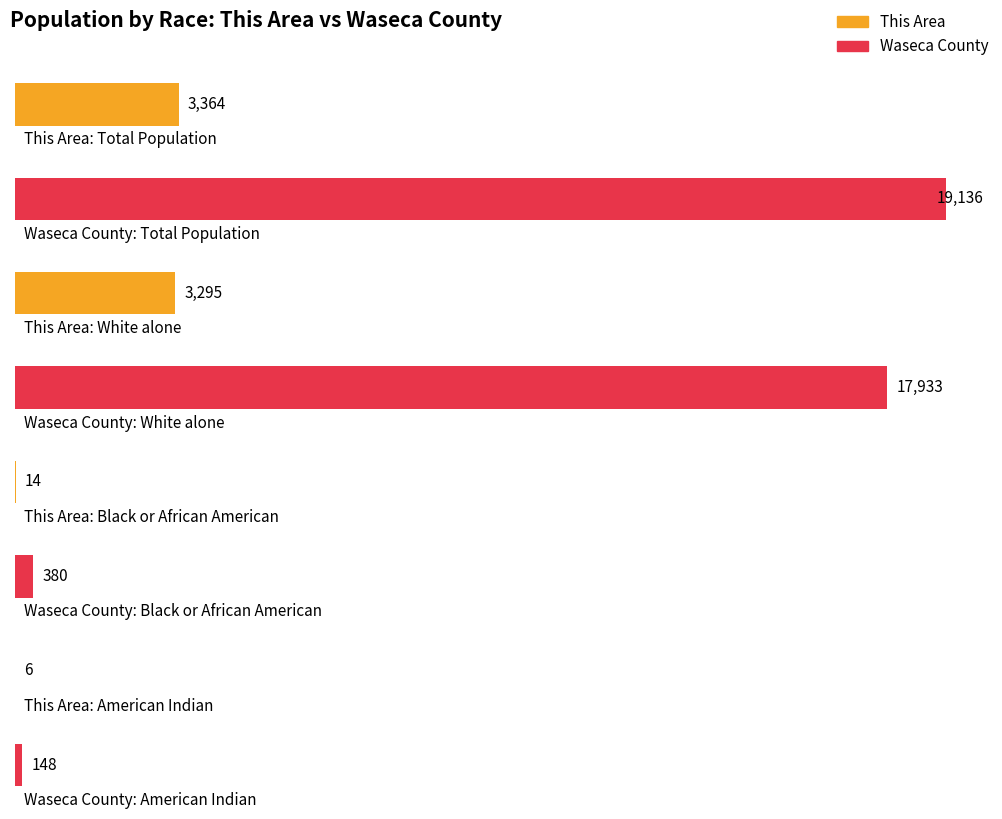

The value of This Area at Total Population is 4861. True or false?

False